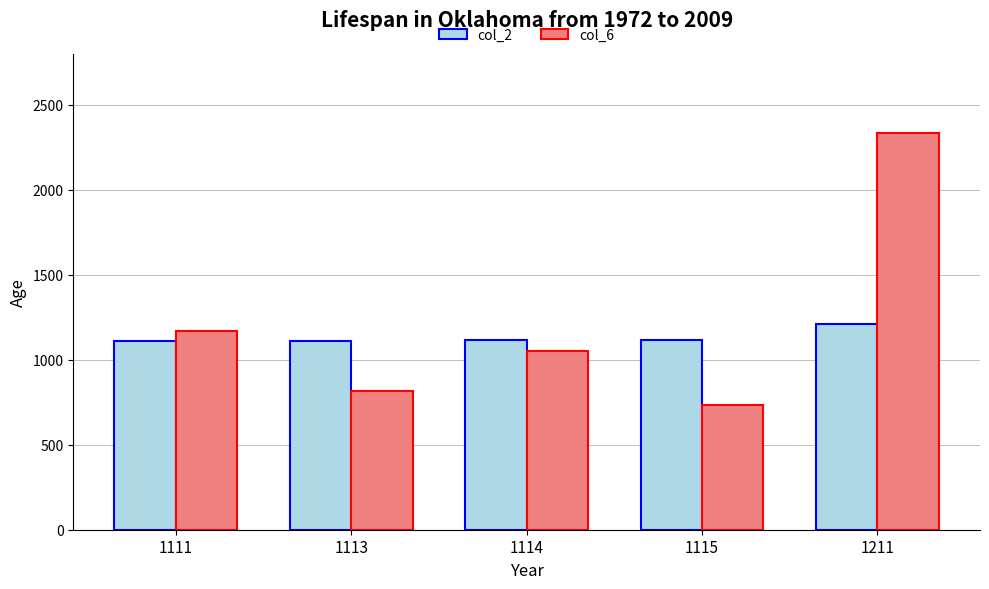

What is the difference between the maximum and second lowest values in the col_2 series?

98